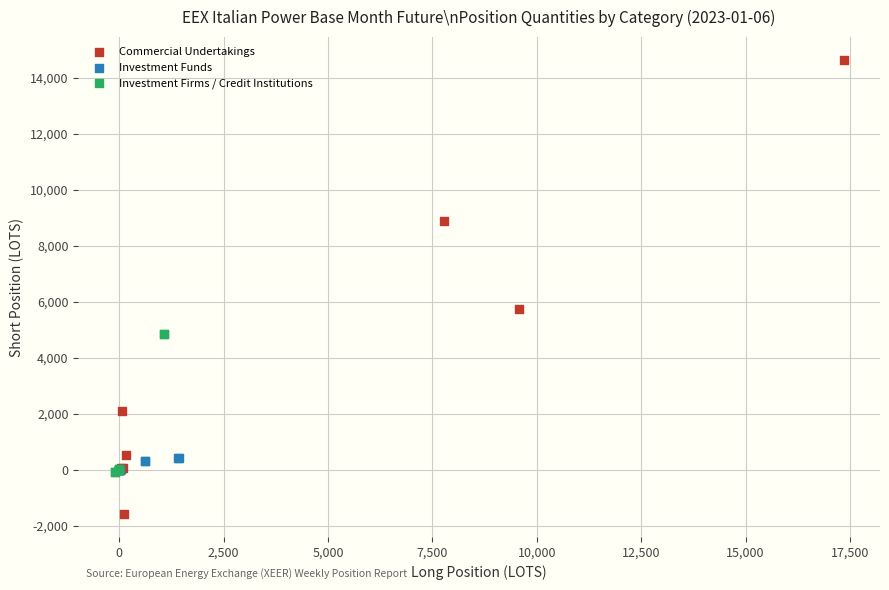

Which series reaches the minimum Y coordinate?

Commercial Undertakings